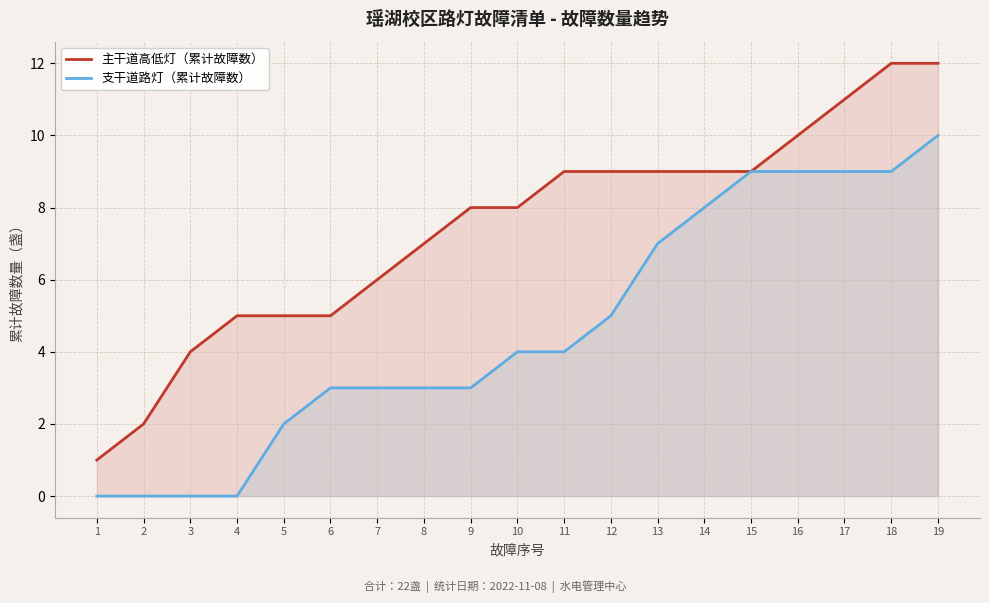

What is the sum of all 主干道高低灯（累计故障数） values?

141